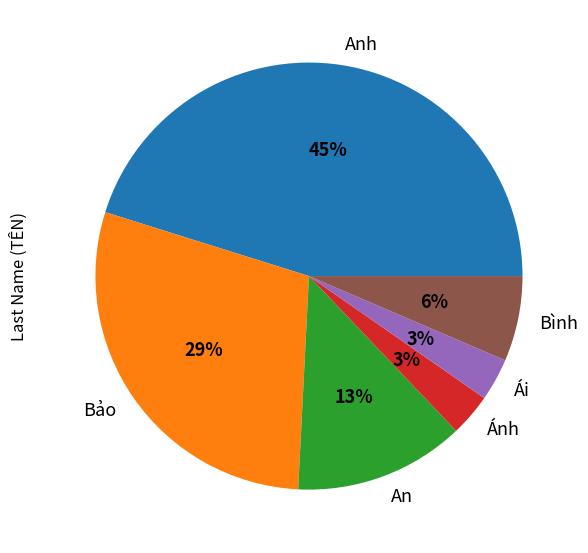

To the nearest percent, what is the difference between the Ái and Anh slice percentages?

42%